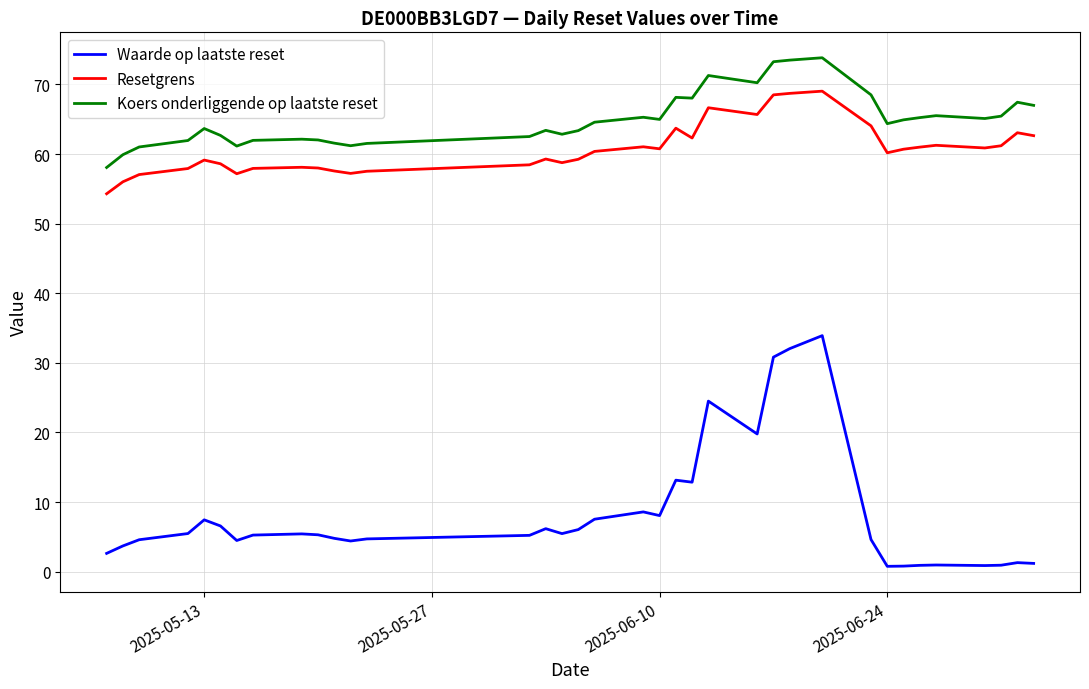

List the series in order of their peak value, highest first.

Koers onderliggende op laatste reset, Resetgrens, Waarde op laatste reset